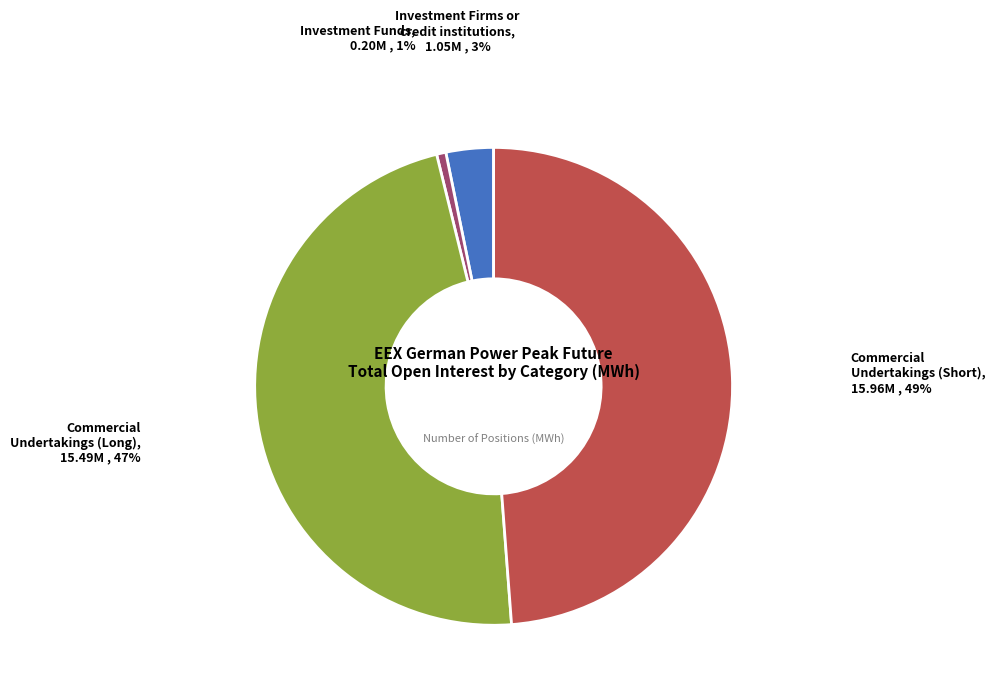

How many slices are in this pie chart?

4